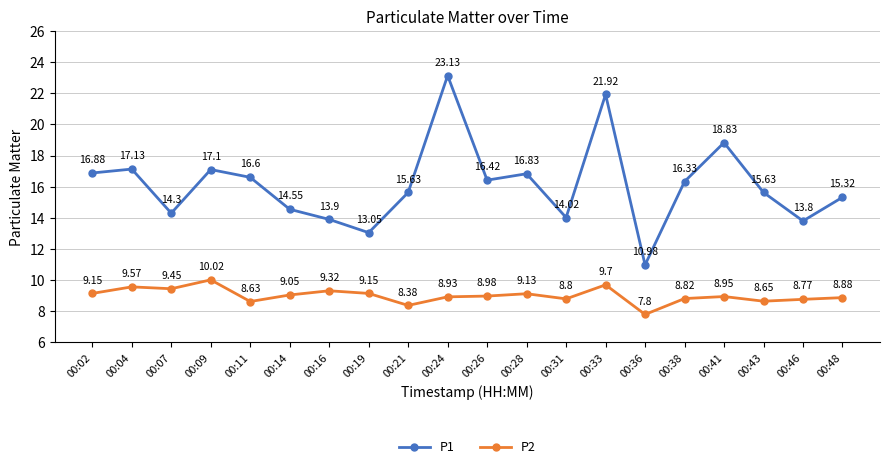

What is the difference between the second highest and minimum values in the P2 series?

1.9